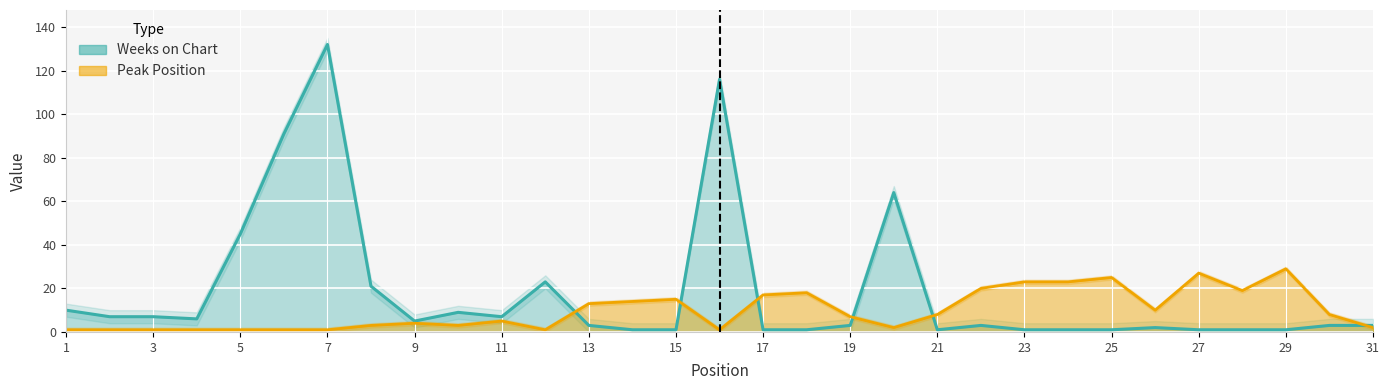

Reading left to right, list all the values displayed in this chart.

Peak Position: 1=1	2=1	3=1	4=1	5=1	6=1	7=1	8=3	9=4	10=3	11=5	12=1	13=13	14=14	15=15	16=1	17=17	18=18	19=7	20=2	21=8	22=20	23=23	24=23	25=25	26=10	27=27	28=19	29=29	30=8	31=2
Weeks on Chart: 1=10	2=7	3=7	4=6	5=45	6=91	7=132	8=21	9=5	10=9	11=7	12=23	13=3	14=1	15=1	16=116	17=1	18=1	19=3	20=64	21=1	22=3	23=1	24=1	25=1	26=2	27=1	28=1	29=1	30=3	31=3